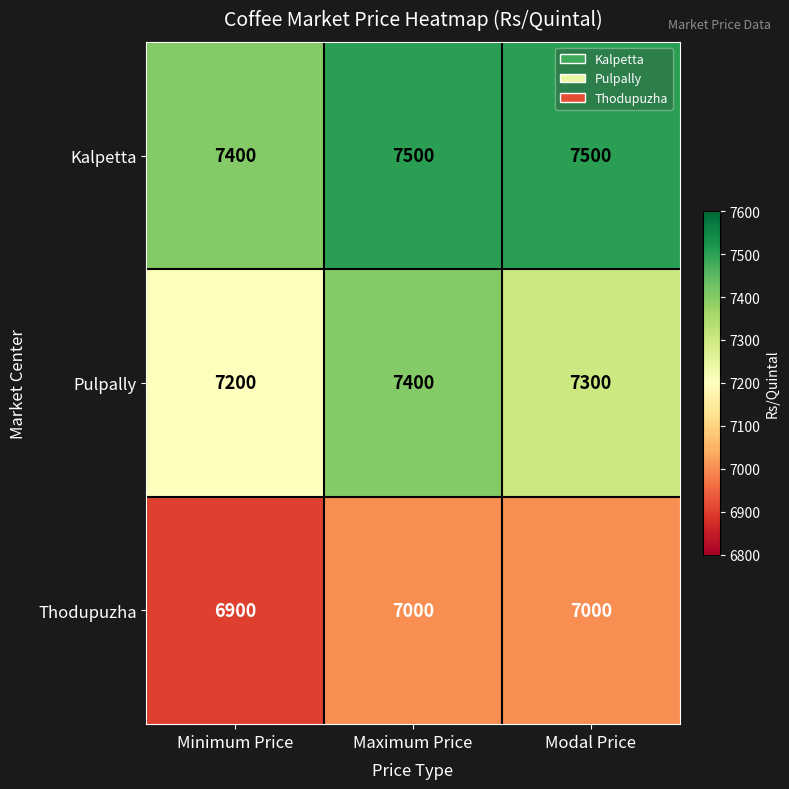

How many Thodupuzha values are between 6900 and 7000?

3